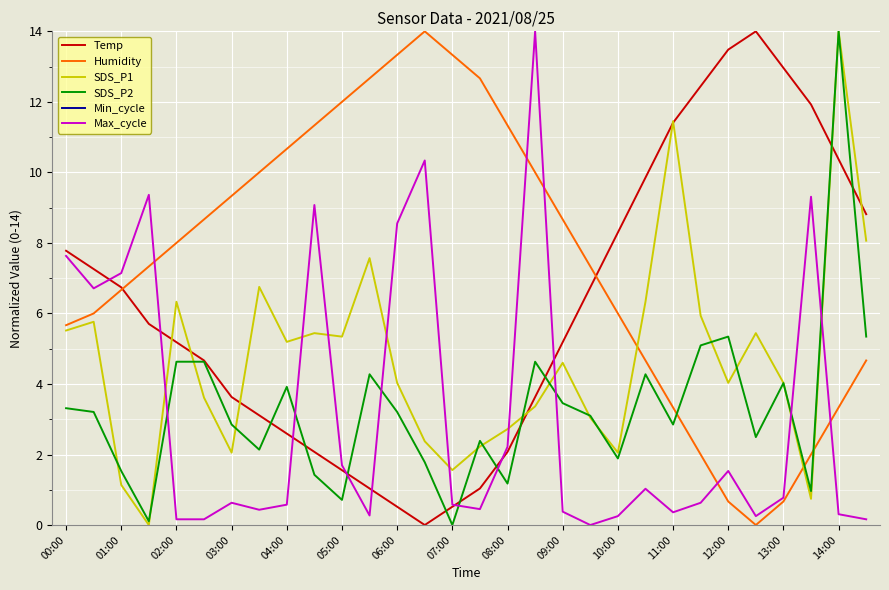

How many categories are shown in the chart?

30